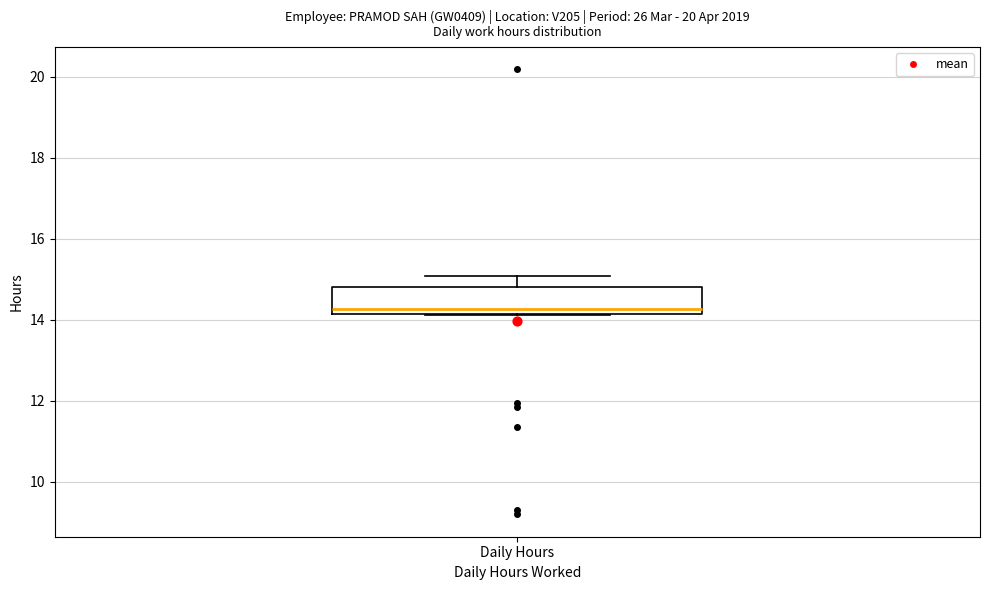

Where is the lower edge of the box for Daily Hours on the y-axis? The values are not printed on the chart, so give them approximately, as read against the axis.

14.2